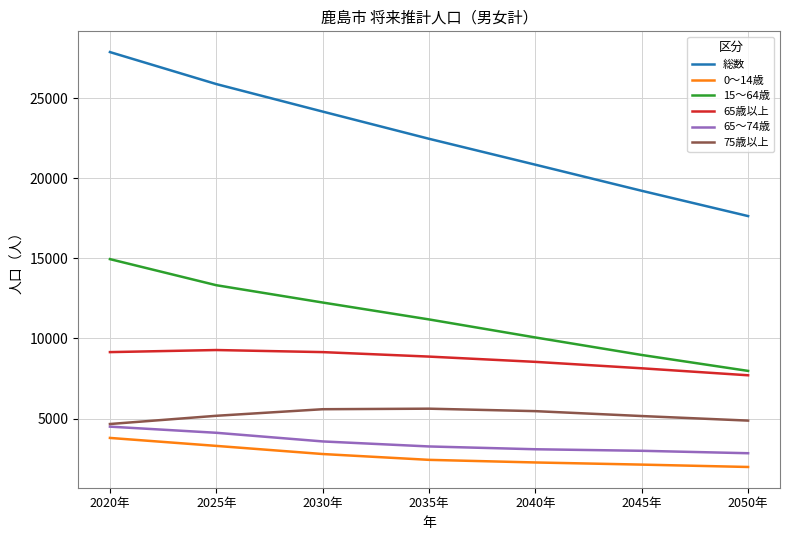

Is the value of 総数 at 2045年 greater than the value of 75歳以上 at 2020年?

Yes